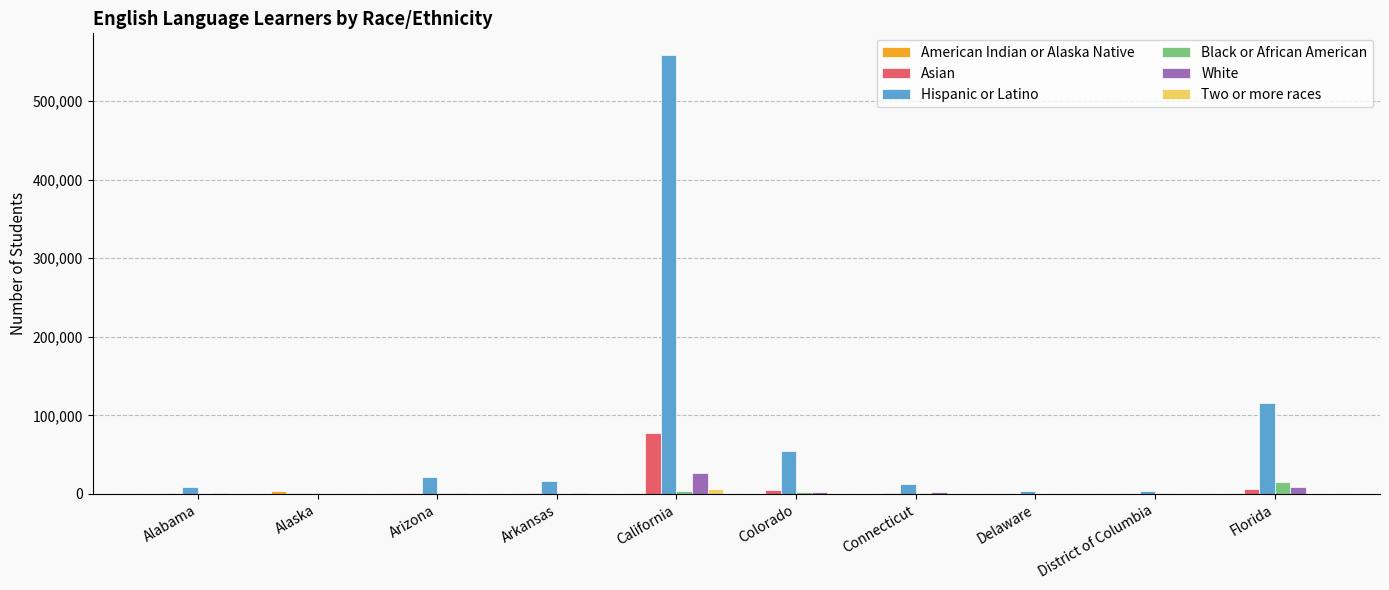

The value of Hispanic or Latino at Florida is 53767. True or false?

False